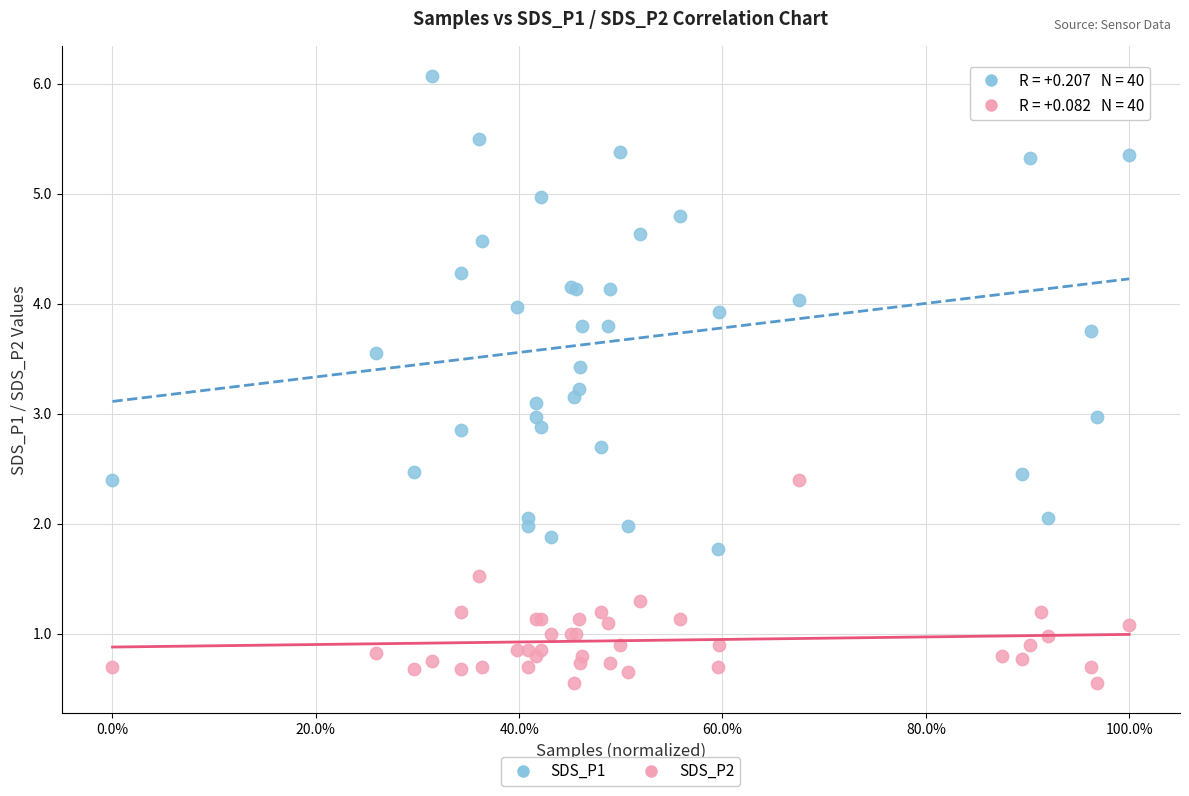

What is the X range (max minus min) for the scatter plot?

1.0